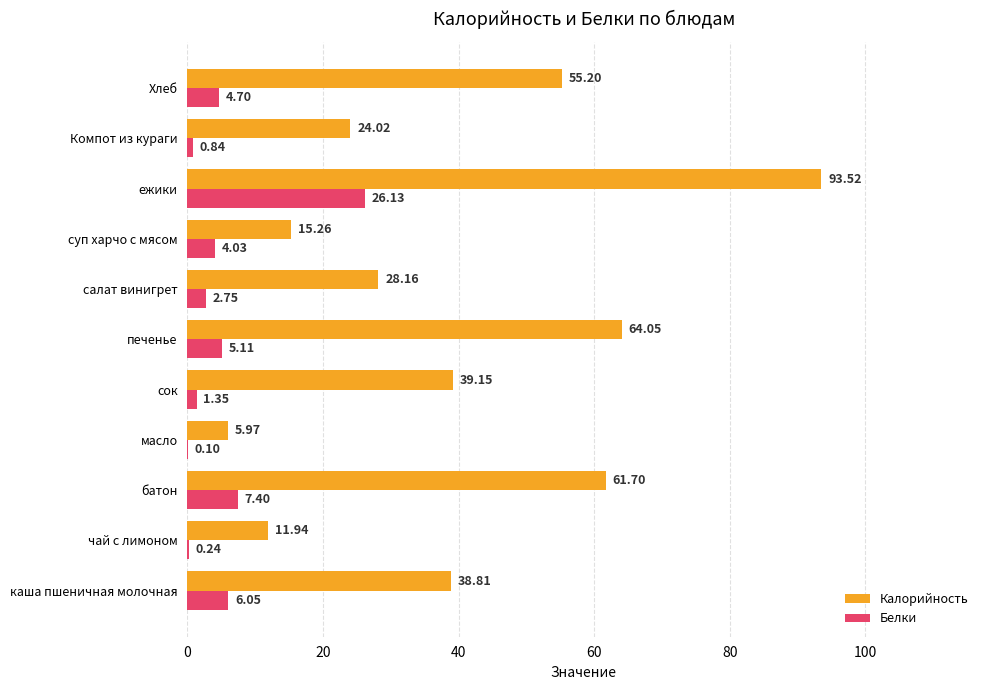

At which label is Белки closest to 13?

батон